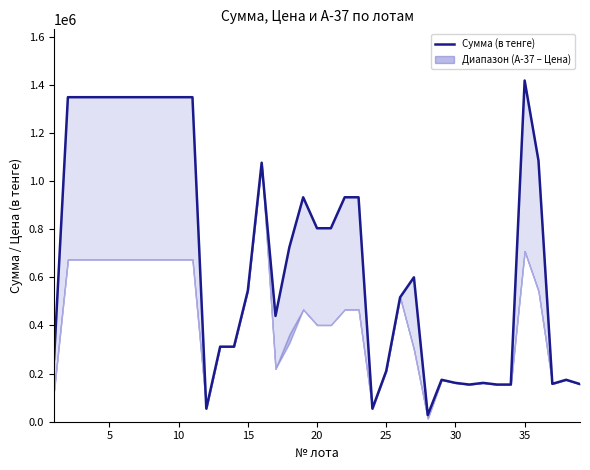

How many data points are less than 599940?

19